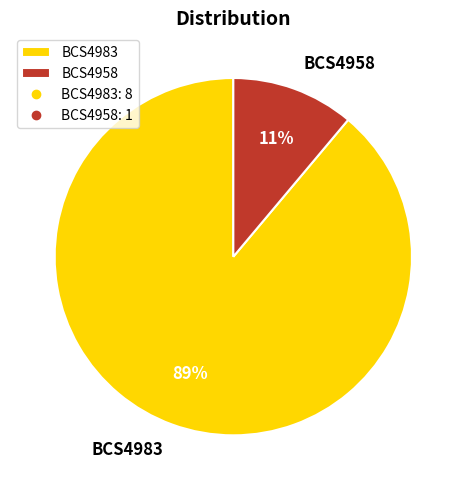

Do BCS4983 and BCS4958 together represent more than half of the pie?

Yes